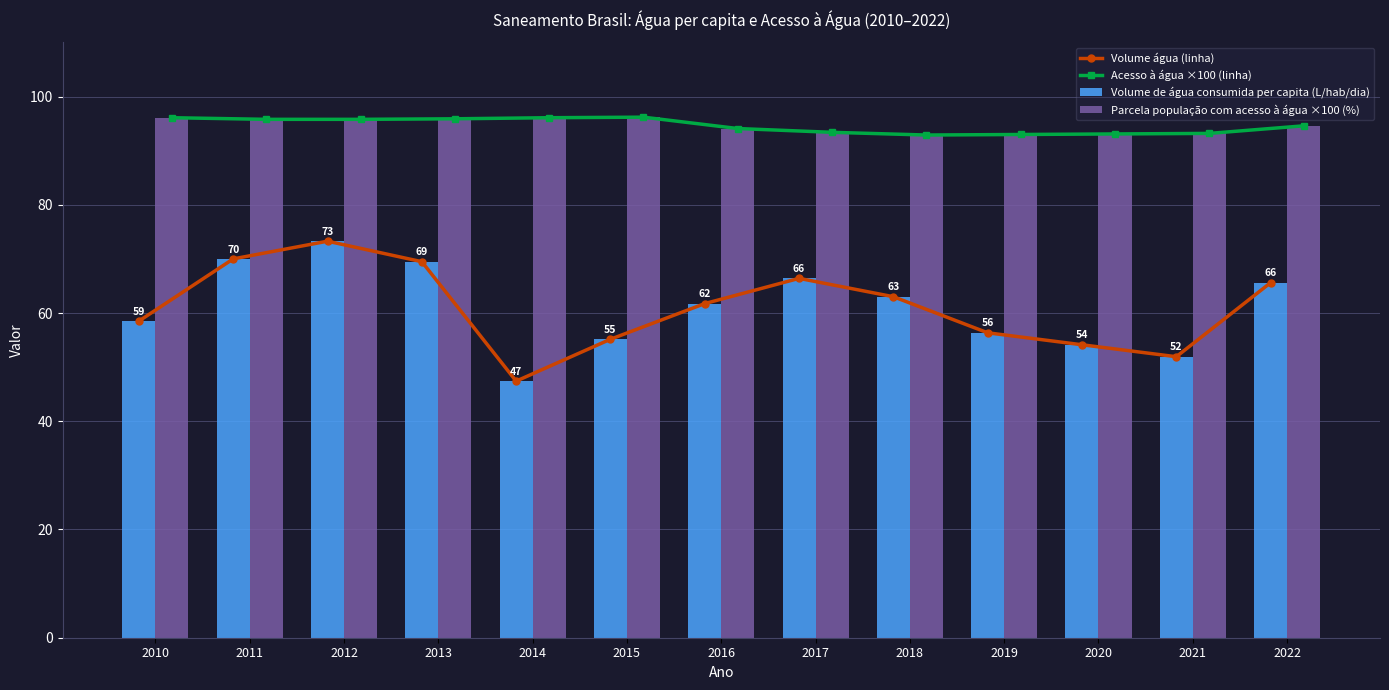

Rank the series at 2015 from highest to lowest value.

Acesso à água ×100 (linha), Parcela população com acesso à água ×100 (%), Volume água (linha), Volume de água consumida per capita (L/hab/dia)